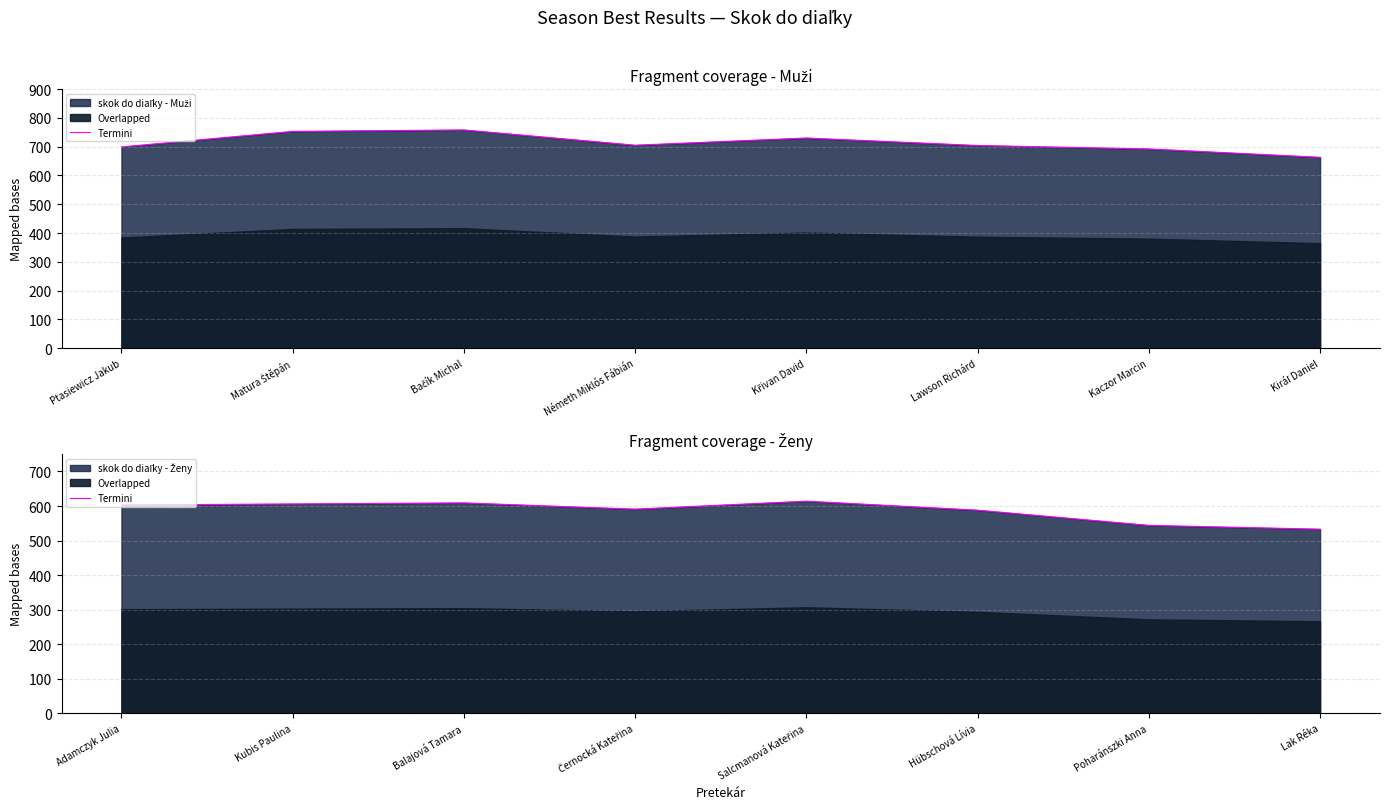

Between Poharánszki Anna and Kubis Paulina, which is larger?

Kubis Paulina